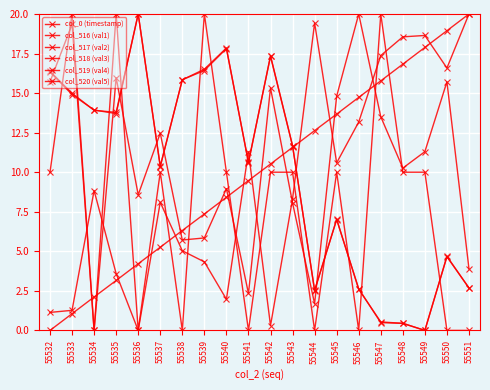

How many lines are shown in the chart?

6